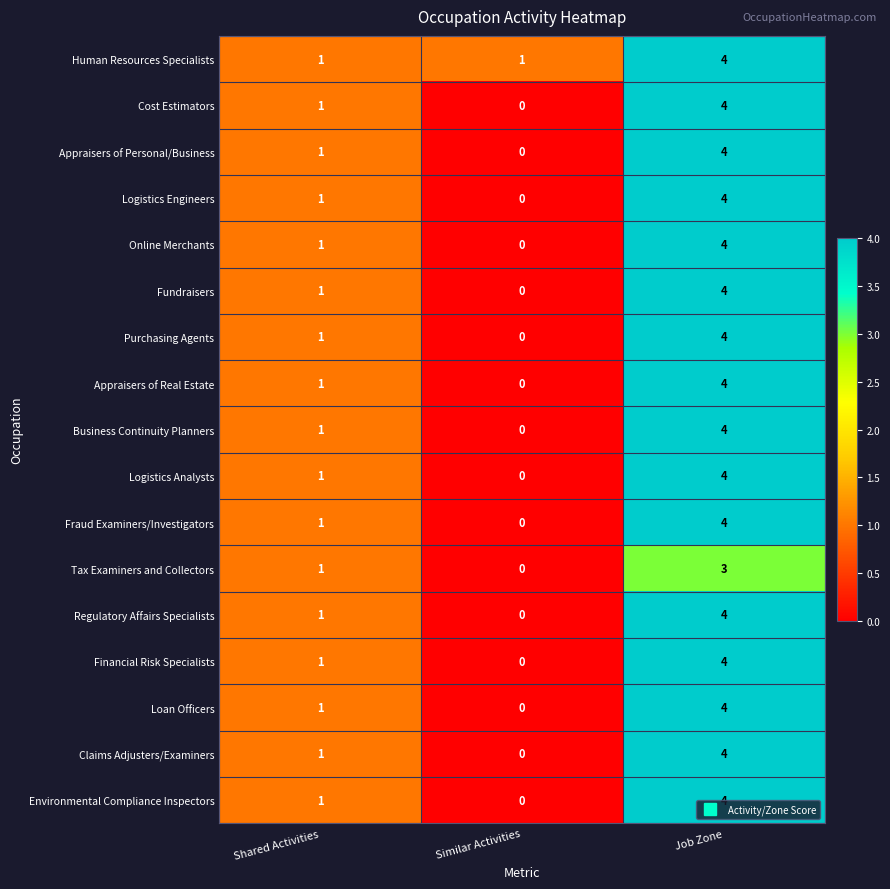

What is the sum of the Fraud Examiners/Investigators values at Similar Activities and Job Zone?

4